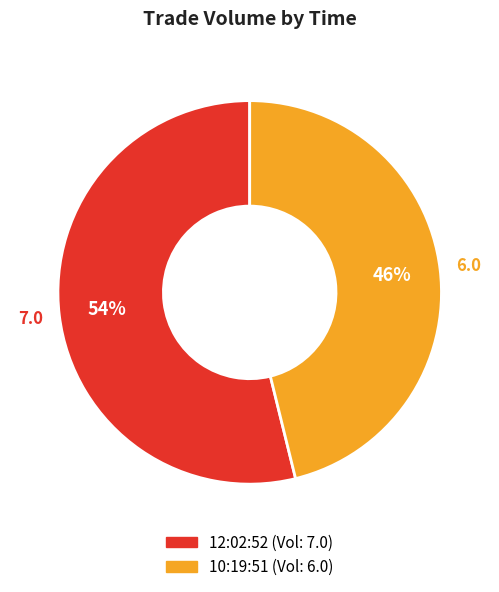

Which category has the smallest portion of the pie?

10:19:51